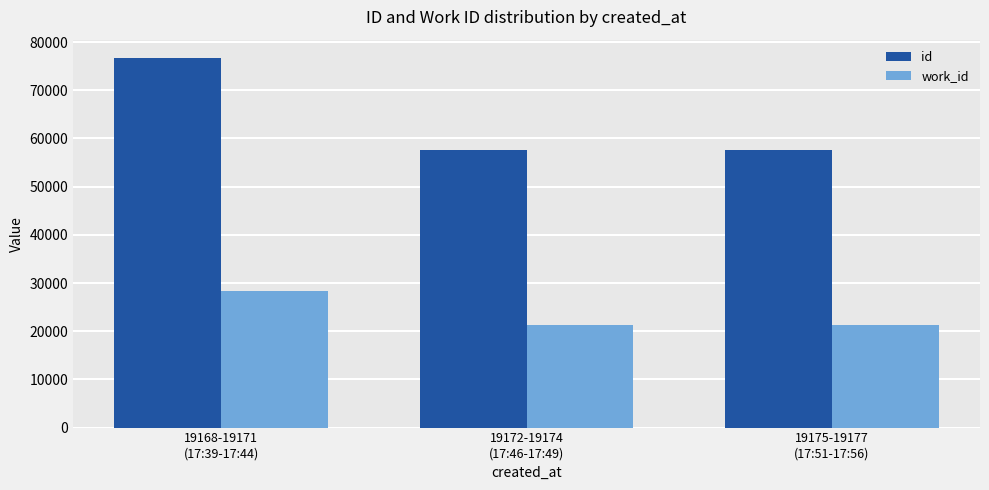

Which series has the widest spread of values?

id